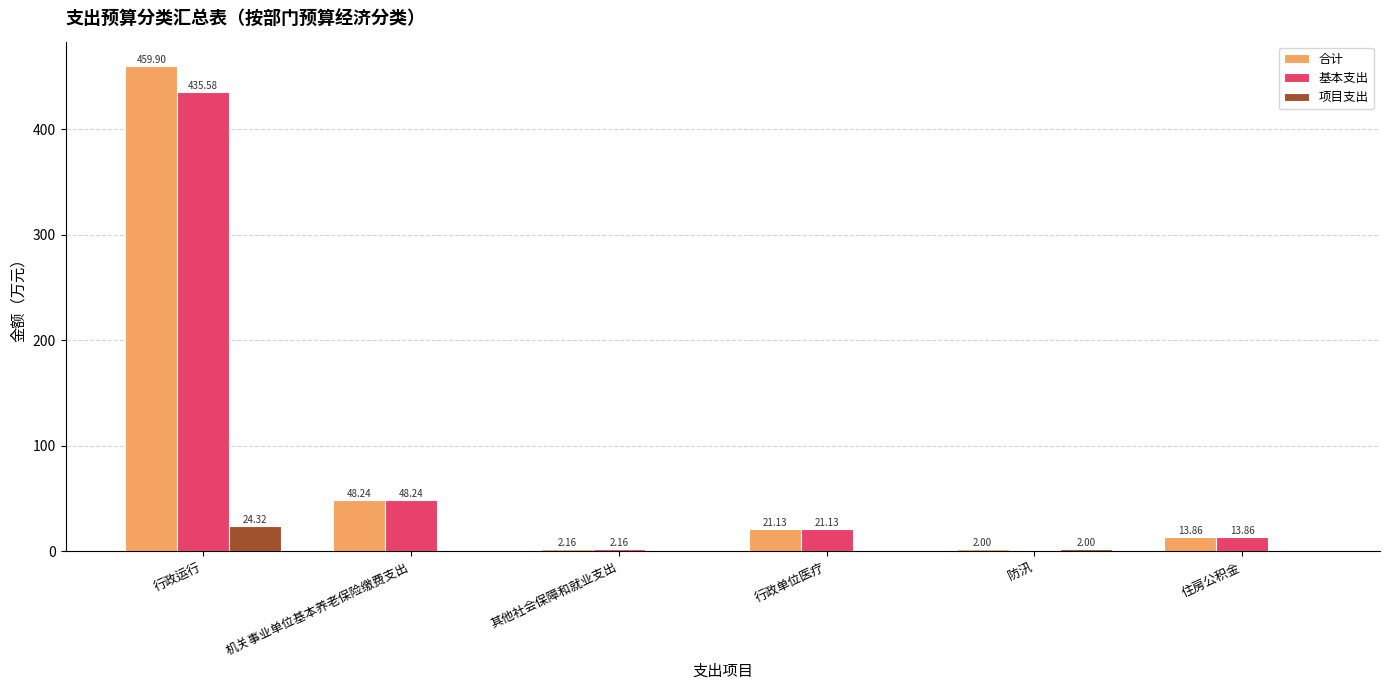

Which series changed the most between 防汛 and 住房公积金?

基本支出